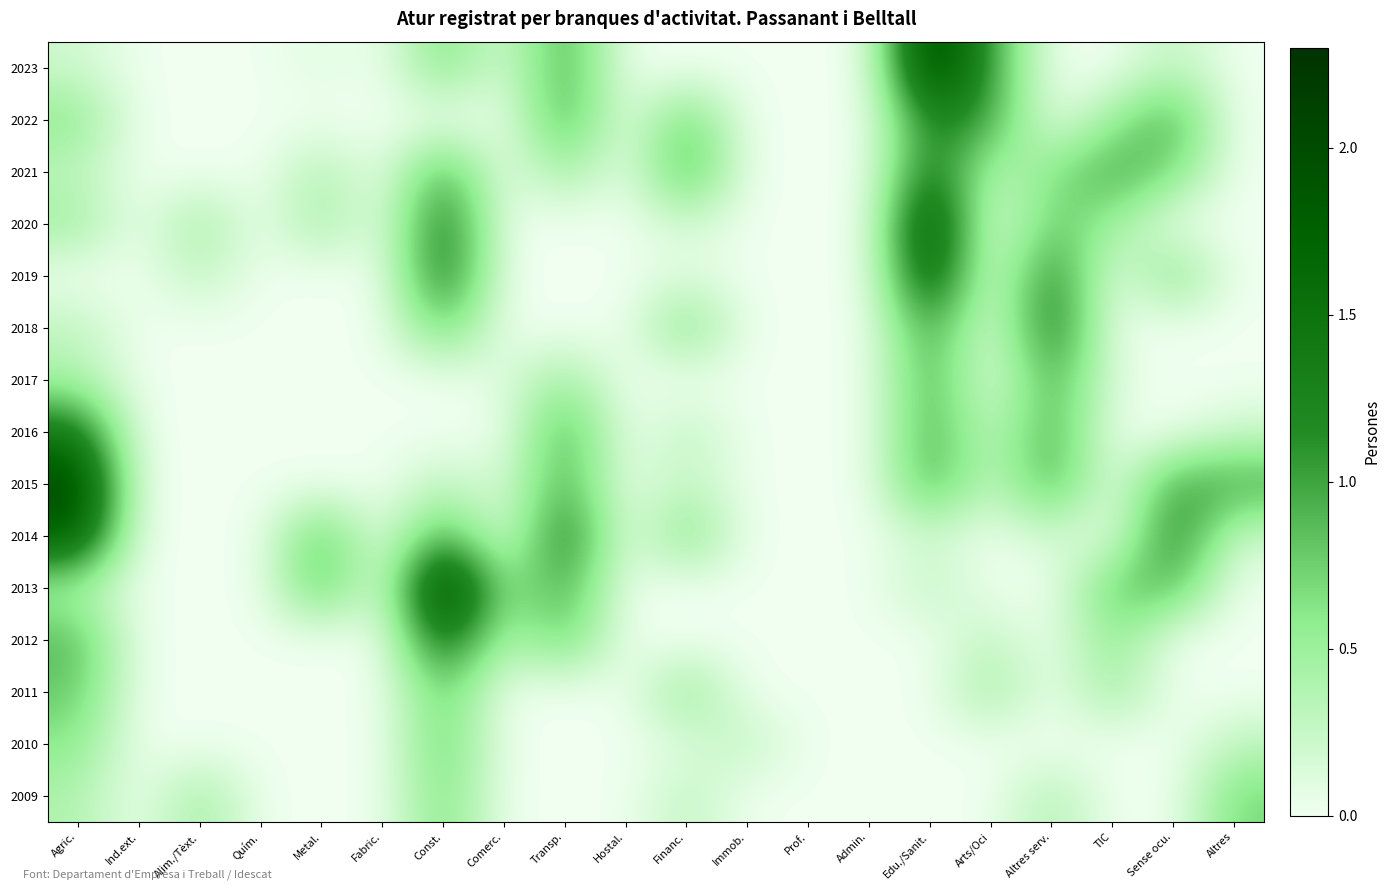

Reading left to right, transcribe all the data shown in this chart.

2023: Agric.=0.2	Ind.ext.=0.0	Alim./Tèxt.=0.0	Quím.=0.0	Metal.=0.1	Fabric.=0.0	Const.=0.7	Comerc.=0.1	Transp.=1.0	Hostal.=0.0	Financ.=0.0	Immob.=0.0	Prof.=0.0	Admin.=0.0	Edu./Sanit.=2.2	Arts/Oci=1.0	Altres serv.=0.0	TIC=0.0	Sense ocu.=0.3	Altres=0.0
2022: Agric.=0.6	Ind.ext.=0.0	Alim./Tèxt.=0.0	Quím.=0.0	Metal.=0.0	Fabric.=0.0	Const.=0.0	Comerc.=0.0	Transp.=1.0	Hostal.=0.0	Financ.=0.8	Immob.=0.0	Prof.=0.0	Admin.=0.0	Edu./Sanit.=1.3	Arts/Oci=1.0	Altres serv.=0.0	TIC=0.5	Sense ocu.=1.0	Altres=0.0
2021: Agric.=0.3	Ind.ext.=0.0	Alim./Tèxt.=0.0	Quím.=0.0	Metal.=0.4	Fabric.=0.0	Const.=1.0	Comerc.=0.0	Transp.=0.5	Hostal.=0.0	Financ.=1.0	Immob.=0.0	Prof.=0.0	Admin.=0.0	Edu./Sanit.=1.4	Arts/Oci=0.3	Altres serv.=0.6	TIC=1.0	Sense ocu.=0.7	Altres=0.0
2020: Agric.=0.5	Ind.ext.=0.0	Alim./Tèxt.=0.5	Quím.=0.0	Metal.=0.5	Fabric.=0.0	Const.=1.4	Comerc.=0.0	Transp.=0.0	Hostal.=0.0	Financ.=0.2	Immob.=0.0	Prof.=0.0	Admin.=0.0	Edu./Sanit.=2.0	Arts/Oci=0.0	Altres serv.=0.8	TIC=0.5	Sense ocu.=0.0	Altres=0.0
2019: Agric.=0.0	Ind.ext.=0.0	Alim./Tèxt.=0.3	Quím.=0.0	Metal.=0.0	Fabric.=0.0	Const.=1.4	Comerc.=0.0	Transp.=0.0	Hostal.=0.0	Financ.=0.1	Immob.=0.0	Prof.=0.0	Admin.=0.0	Edu./Sanit.=1.8	Arts/Oci=0.0	Altres serv.=1.3	TIC=0.0	Sense ocu.=0.7	Altres=0.0
2018: Agric.=0.3	Ind.ext.=0.0	Alim./Tèxt.=0.0	Quím.=0.0	Metal.=0.0	Fabric.=0.0	Const.=0.8	Comerc.=0.0	Transp.=0.0	Hostal.=0.0	Financ.=0.7	Immob.=0.0	Prof.=0.0	Admin.=0.0	Edu./Sanit.=1.1	Arts/Oci=0.0	Altres serv.=1.4	TIC=0.0	Sense ocu.=0.0	Altres=0.0
2017: Agric.=0.4	Ind.ext.=0.0	Alim./Tèxt.=0.0	Quím.=0.0	Metal.=0.0	Fabric.=0.0	Const.=0.0	Comerc.=0.1	Transp.=0.5	Hostal.=0.0	Financ.=0.0	Immob.=0.0	Prof.=0.0	Admin.=0.0	Edu./Sanit.=1.0	Arts/Oci=0.0	Altres serv.=1.0	TIC=0.1	Sense ocu.=0.0	Altres=0.0
2016: Agric.=1.4	Ind.ext.=0.0	Alim./Tèxt.=0.0	Quím.=0.0	Metal.=0.0	Fabric.=0.0	Const.=0.0	Comerc.=0.0	Transp.=1.0	Hostal.=0.0	Financ.=0.3	Immob.=0.0	Prof.=0.0	Admin.=0.0	Edu./Sanit.=1.0	Arts/Oci=0.2	Altres serv.=1.0	TIC=0.0	Sense ocu.=0.0	Altres=0.2
2015: Agric.=2.1	Ind.ext.=0.0	Alim./Tèxt.=0.0	Quím.=0.0	Metal.=0.0	Fabric.=0.0	Const.=0.3	Comerc.=0.1	Transp.=1.0	Hostal.=0.0	Financ.=0.3	Immob.=0.0	Prof.=0.0	Admin.=0.0	Edu./Sanit.=1.0	Arts/Oci=0.2	Altres serv.=1.0	TIC=0.0	Sense ocu.=1.0	Altres=1.0
2014: Agric.=1.8	Ind.ext.=0.0	Alim./Tèxt.=0.0	Quím.=0.0	Metal.=0.9	Fabric.=0.0	Const.=1.0	Comerc.=0.0	Transp.=1.4	Hostal.=0.0	Financ.=0.7	Immob.=0.0	Prof.=0.0	Admin.=0.0	Edu./Sanit.=0.2	Arts/Oci=0.0	Altres serv.=0.2	TIC=0.0	Sense ocu.=1.3	Altres=0.2
2013: Agric.=0.4	Ind.ext.=0.0	Alim./Tèxt.=0.0	Quím.=0.0	Metal.=0.9	Fabric.=0.0	Const.=2.3	Comerc.=0.5	Transp.=1.0	Hostal.=0.0	Financ.=0.0	Immob.=0.0	Prof.=0.0	Admin.=0.0	Edu./Sanit.=0.3	Arts/Oci=0.0	Altres serv.=0.0	TIC=0.8	Sense ocu.=0.9	Altres=0.0
2012: Agric.=0.9	Ind.ext.=0.0	Alim./Tèxt.=0.0	Quím.=0.0	Metal.=0.0	Fabric.=0.0	Const.=1.5	Comerc.=0.3	Transp.=0.8	Hostal.=0.0	Financ.=0.0	Immob.=0.0	Prof.=0.0	Admin.=0.0	Edu./Sanit.=0.0	Arts/Oci=0.3	Altres serv.=0.0	TIC=0.6	Sense ocu.=0.0	Altres=0.0
2011: Agric.=0.8	Ind.ext.=0.0	Alim./Tèxt.=0.0	Quím.=0.0	Metal.=0.0	Fabric.=0.0	Const.=0.8	Comerc.=0.0	Transp.=0.0	Hostal.=0.0	Financ.=0.6	Immob.=0.0	Prof.=0.0	Admin.=0.0	Edu./Sanit.=0.0	Arts/Oci=0.5	Altres serv.=0.0	TIC=0.5	Sense ocu.=0.0	Altres=0.0
2010: Agric.=0.6	Ind.ext.=0.0	Alim./Tèxt.=0.0	Quím.=0.0	Metal.=0.0	Fabric.=0.0	Const.=0.8	Comerc.=0.0	Transp.=0.0	Hostal.=0.0	Financ.=0.1	Immob.=0.3	Prof.=0.0	Admin.=0.0	Edu./Sanit.=0.0	Arts/Oci=0.0	Altres serv.=0.0	TIC=0.0	Sense ocu.=0.0	Altres=0.3
2009: Agric.=0.4	Ind.ext.=0.0	Alim./Tèxt.=0.5	Quím.=0.0	Metal.=0.0	Fabric.=0.0	Const.=0.7	Comerc.=0.0	Transp.=0.0	Hostal.=0.0	Financ.=0.3	Immob.=0.0	Prof.=0.0	Admin.=0.0	Edu./Sanit.=0.0	Arts/Oci=0.0	Altres serv.=0.4	TIC=0.0	Sense ocu.=0.0	Altres=0.7